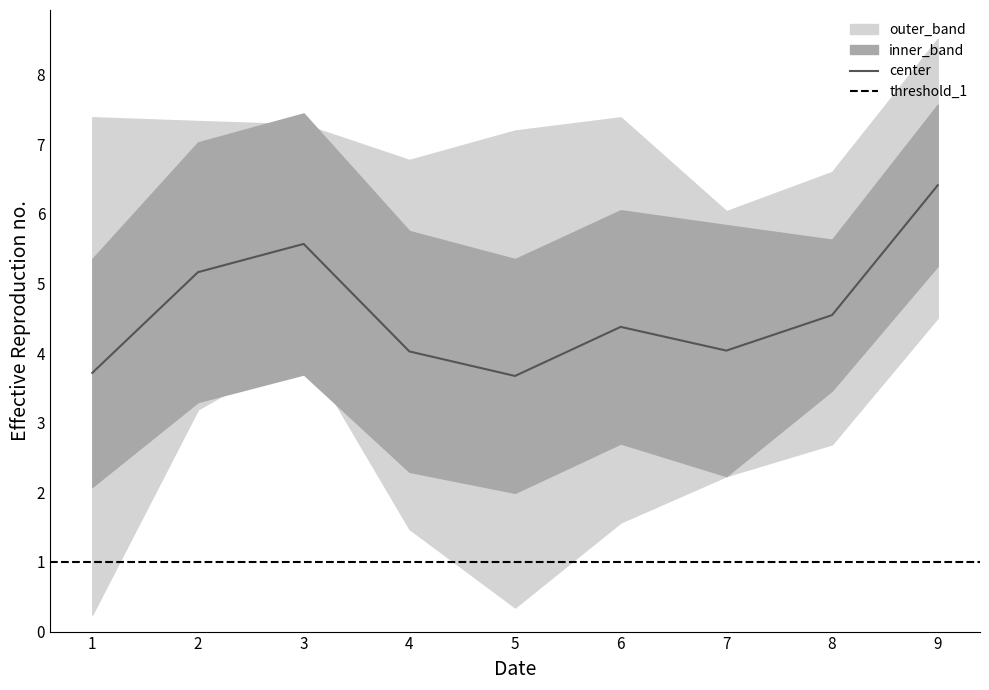

The center series shows 2.7 at 2. True or false?

False